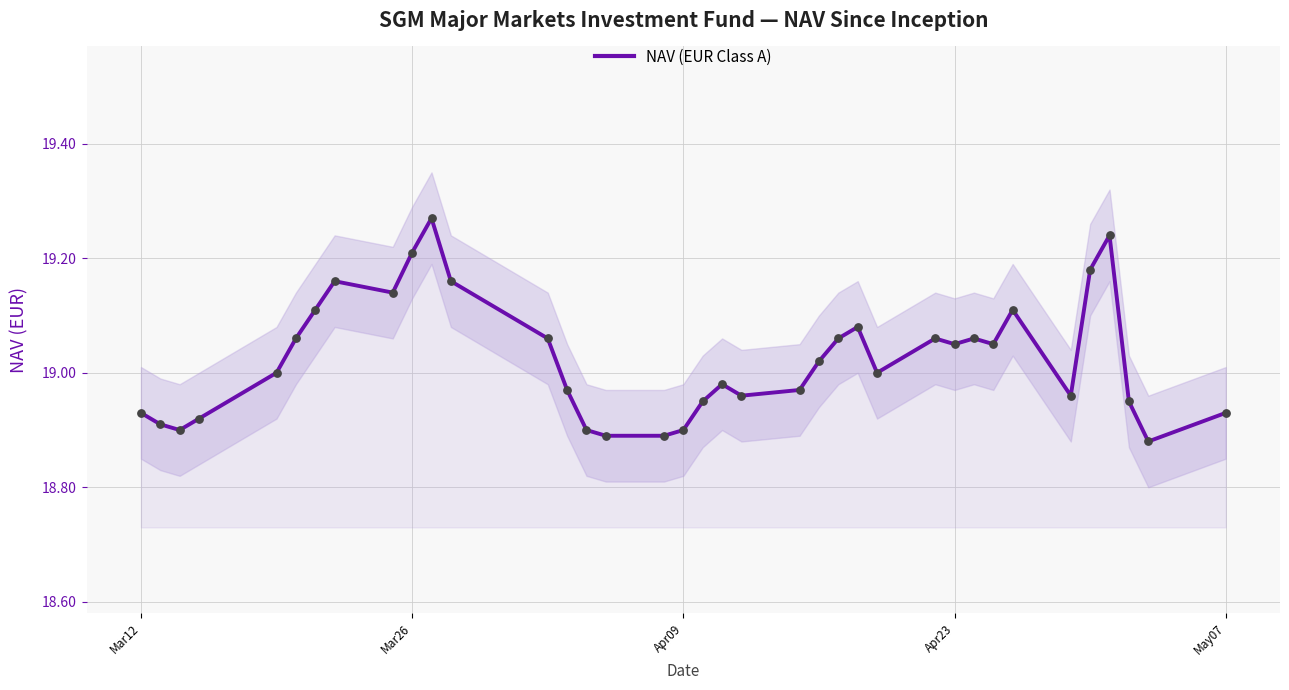

The value of NAV (EUR Class A) at Apr09 is 13.1. True or false?

False